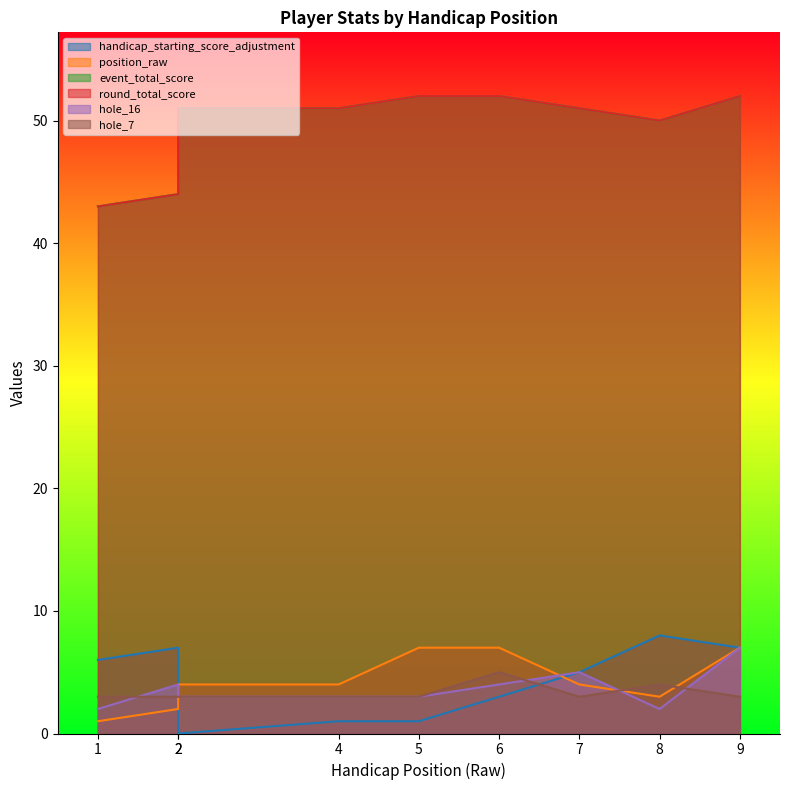

How many times do position_raw and hole_16 cross each other?

3